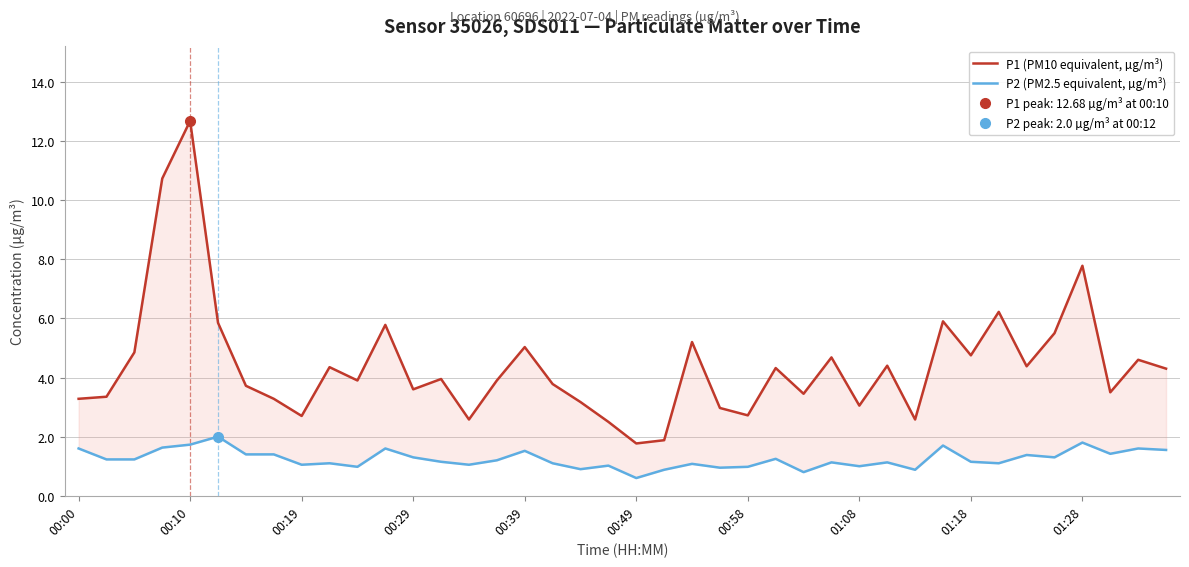

What are all the series names shown in the legend?

P1 (PM10 equivalent, µg/m³), P2 (PM2.5 equivalent, µg/m³)